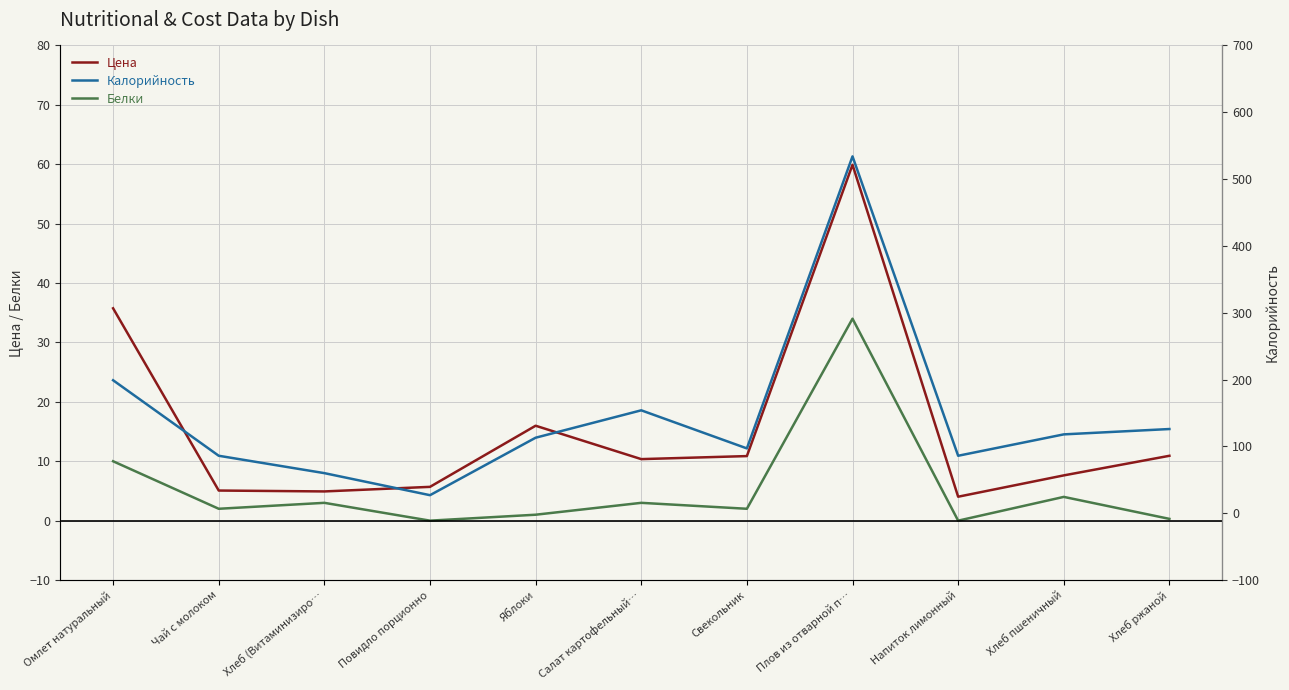

Is the value of Белки at Повидло порционно greater than the value of Цена at Повидло порционно?

No